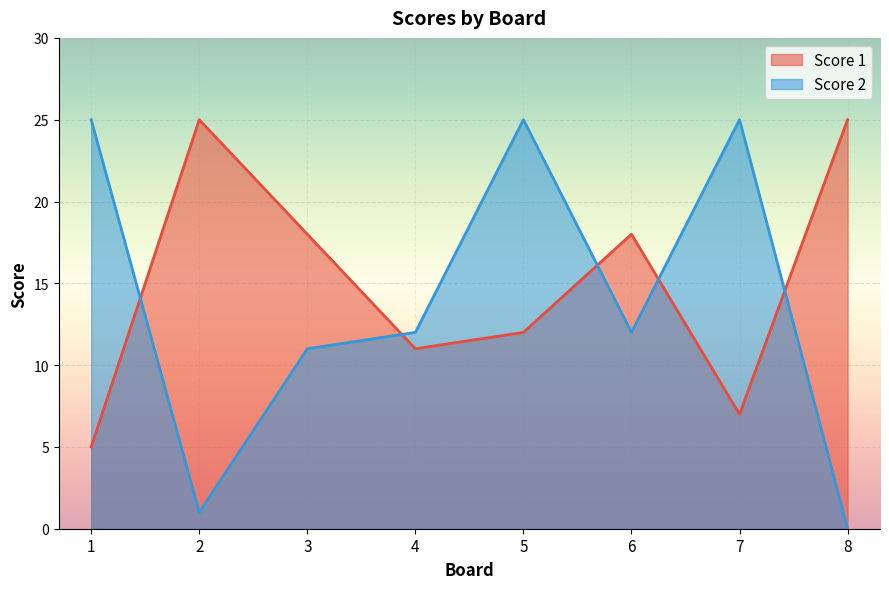

Between which two adjacent categories do Score 2 and Score 1 first intersect?

1 and 2